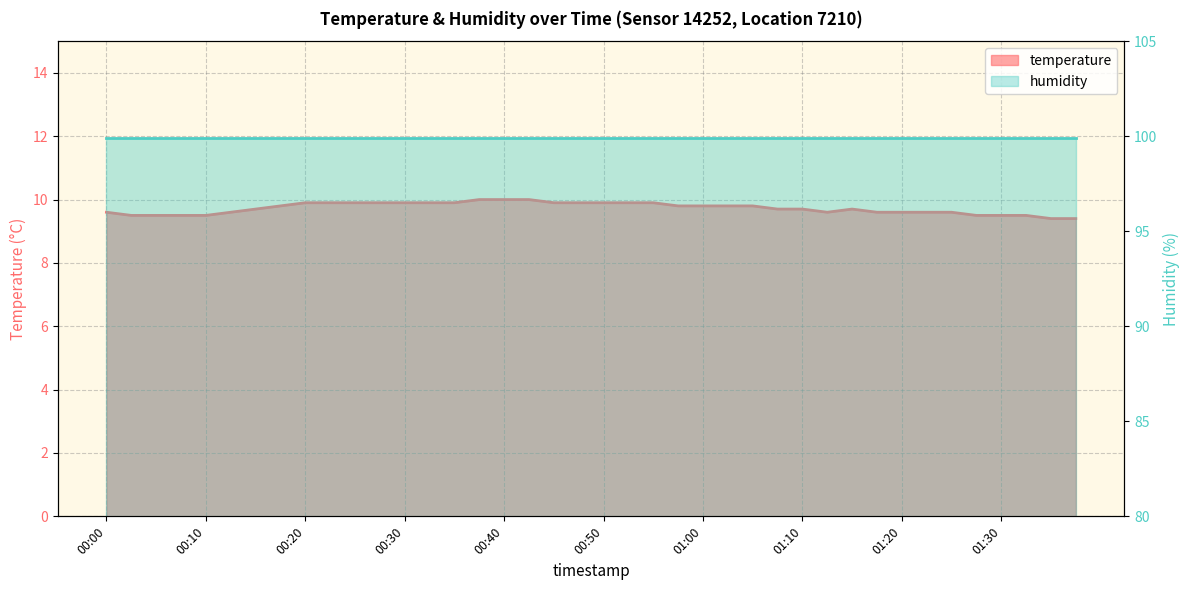

Reading left to right, list all the values displayed in this chart.

9.6	9.5	9.5	9.5	9.5	9.6	9.7	9.8	9.9	9.9	9.9	9.9	9.9	9.9	9.9	10.0	10.0	10.0	9.9	9.9	9.9	9.9	9.9	9.8	9.8	9.8	9.8	9.7	9.7	9.6	9.7	9.6	9.6	9.6	9.6	9.5	9.5	9.5	9.4	9.4